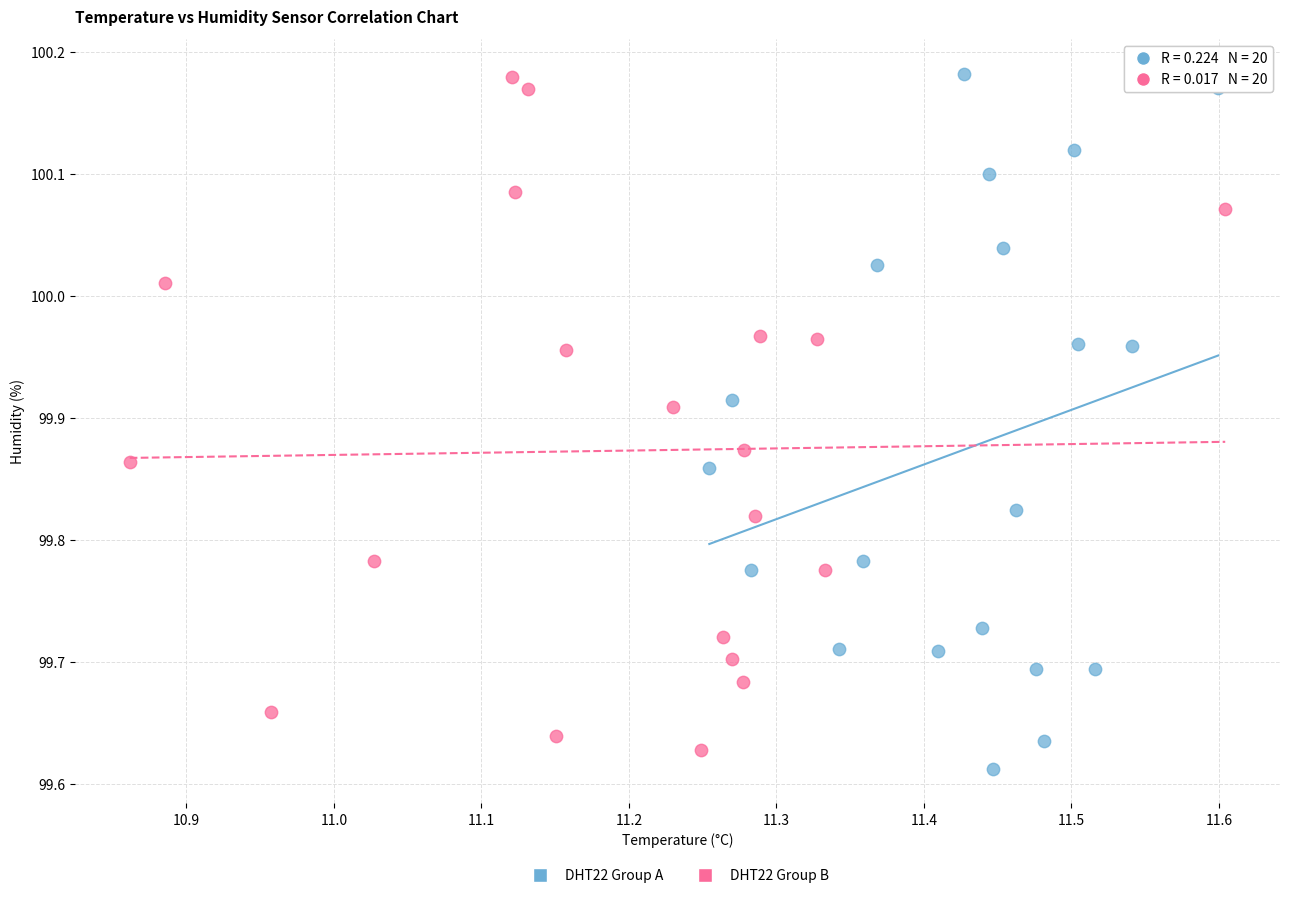

Which series reaches the minimum Y coordinate?

DHT22 Group A